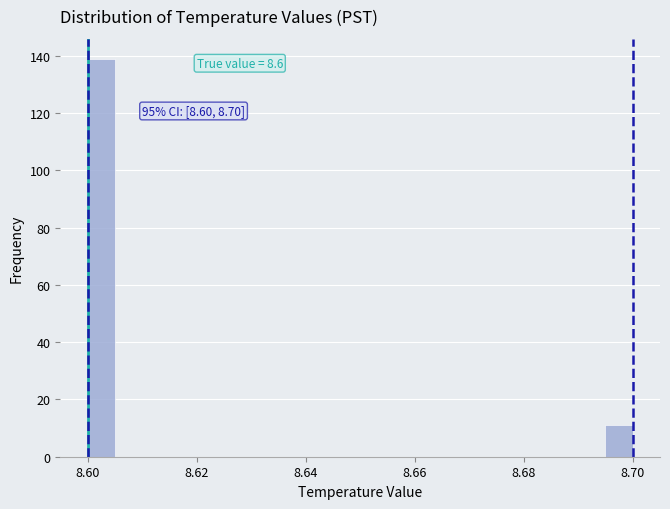

Read against the x-axis, roughly where is the centre of the tallest bar?

8.602